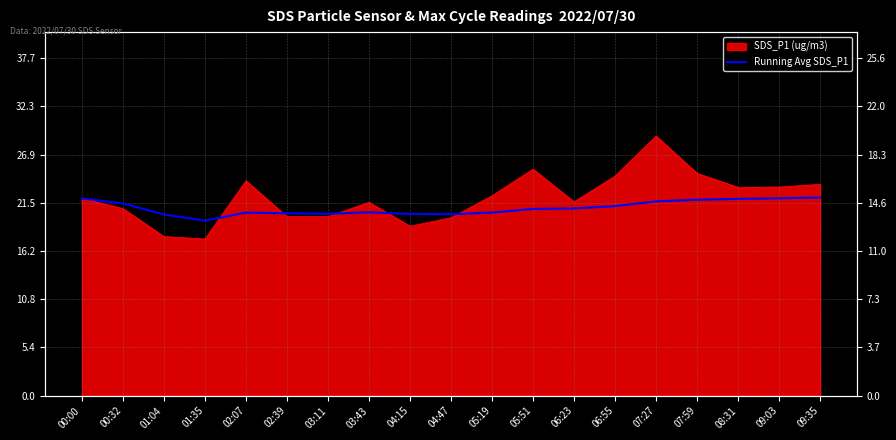

How many points are lower than both their immediate neighbors (excluding endpoints)?

3